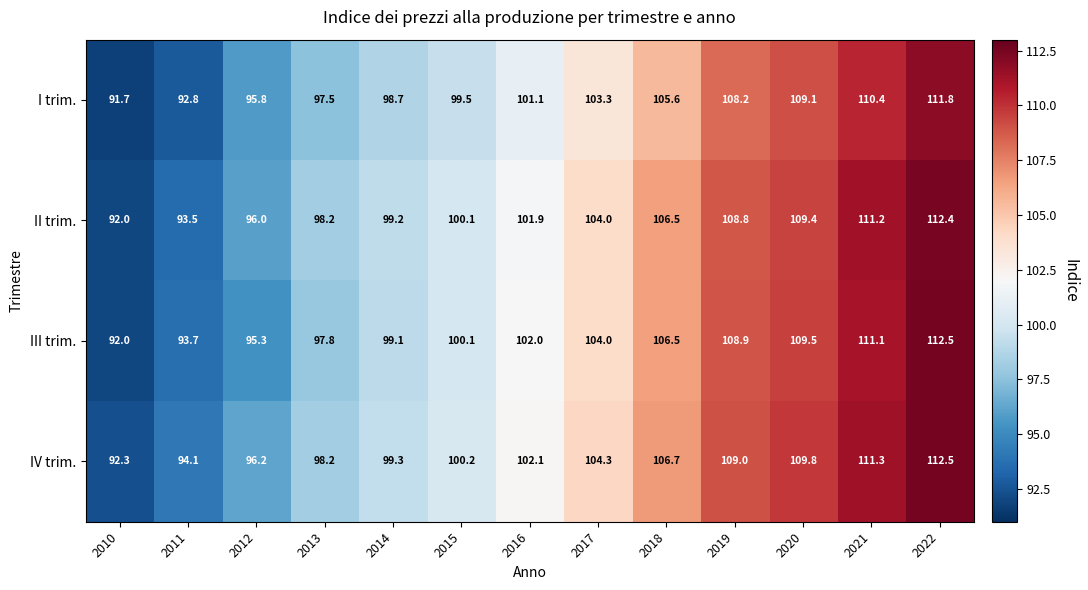

Rank the series at 2016 from lowest to highest value.

I trim., II trim., III trim., IV trim.